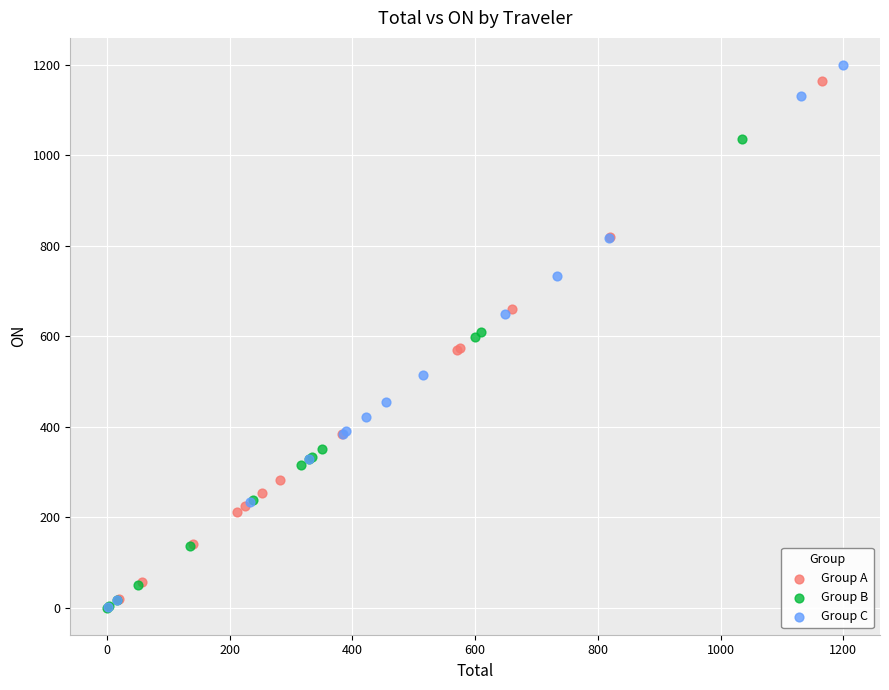

Which series contains the highest Y value?

Group C